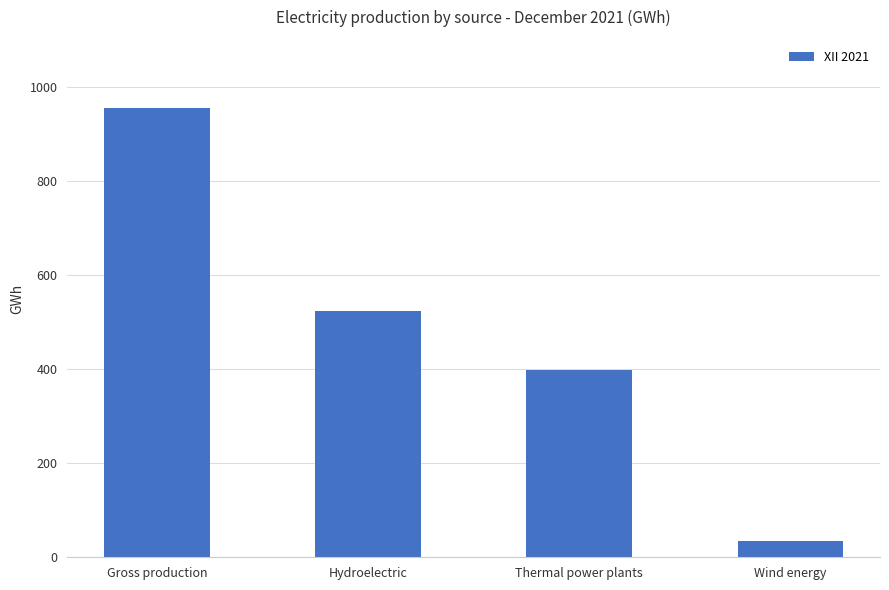

What is the maximum value shown in the chart?

956